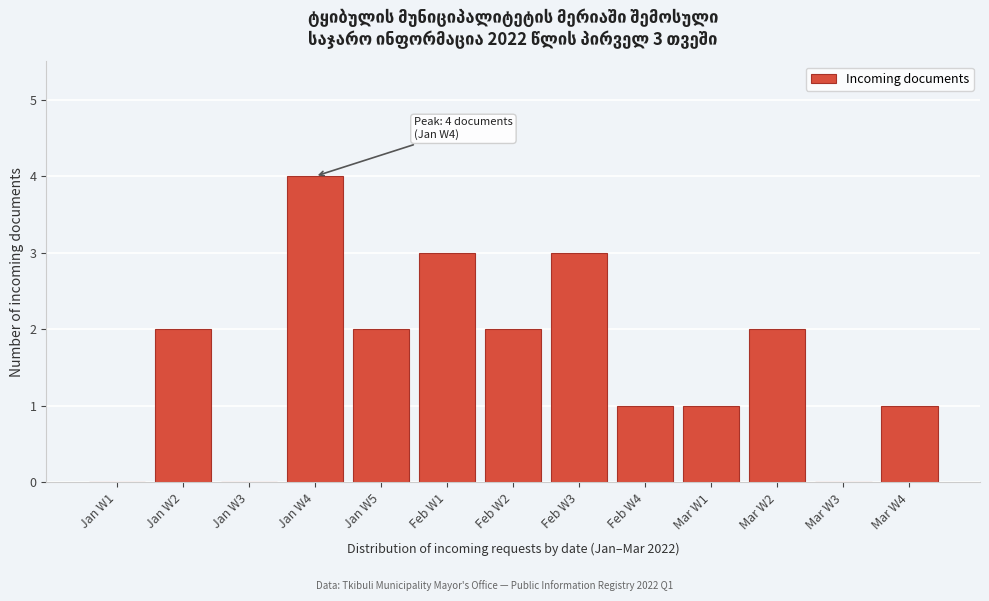

Reading left to right, transcribe all the data shown in this chart.

Jan W1=0	Jan W2=2	Jan W3=0	Jan W4=4	Jan W5=2	Feb W1=3	Feb W2=2	Feb W3=3	Feb W4=1	Mar W1=1	Mar W2=2	Mar W3=0	Mar W4=1